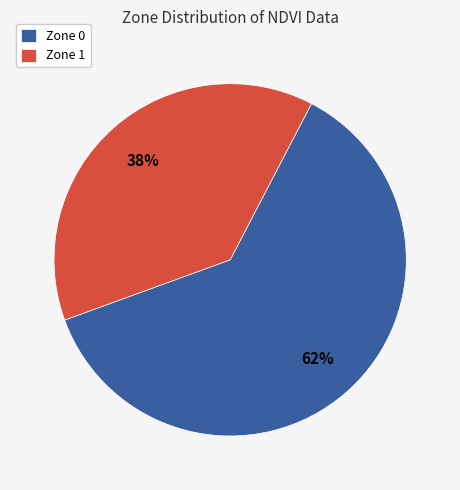

To the nearest percent, what percentage of the pie is Zone 0?

62%